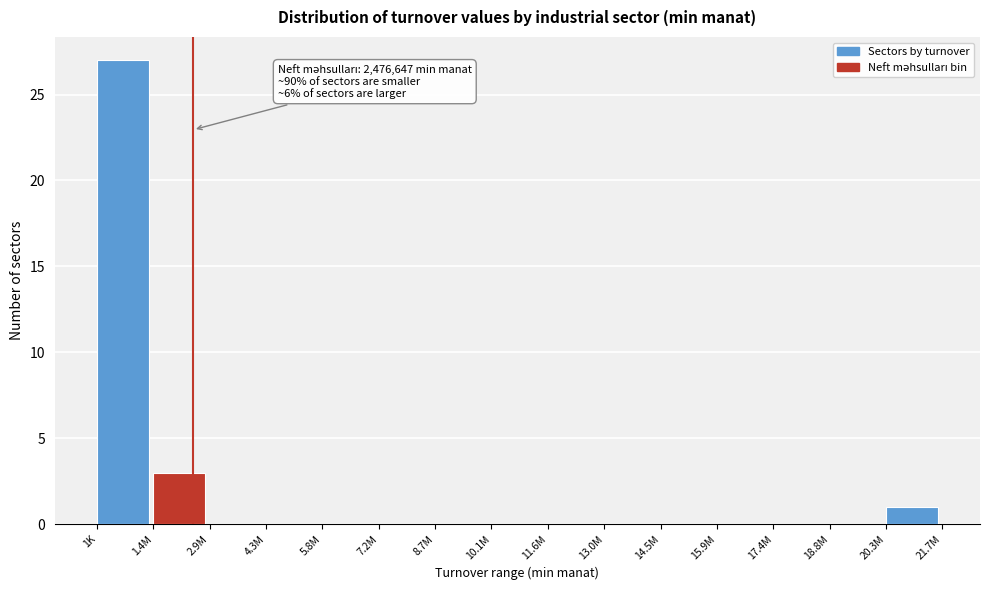

Reading right to left, extract all data points from this chart.

20.3M=1	18.8M=0	17.4M=0	15.9M=0	14.5M=0	13.0M=0	11.6M=0	10.1M=0	8.7M=0	7.2M=0	5.8M=0	4.3M=0	2.9M=0	1.4M=3	1K=27